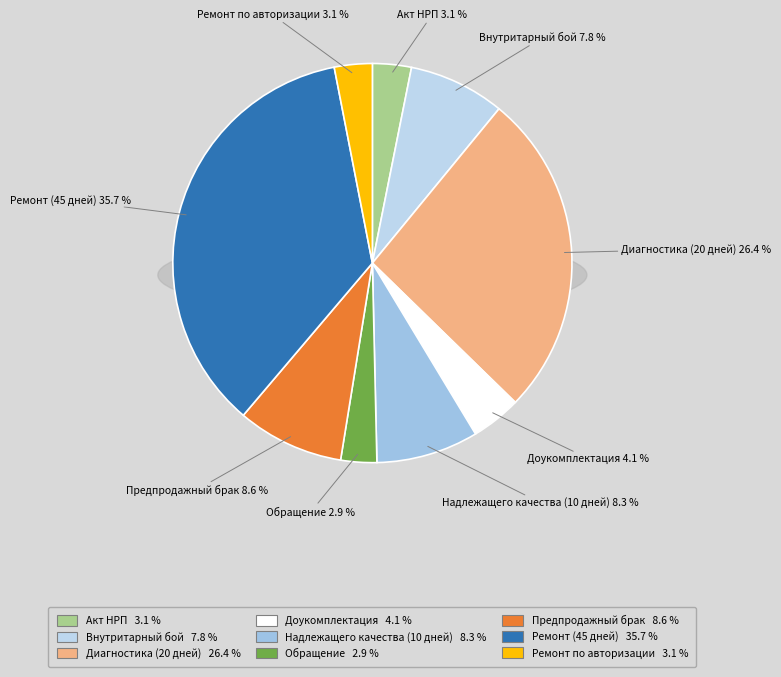

To the nearest percent, what is the difference between the Акт НРП and Внутритарный бой slice percentages?

5%